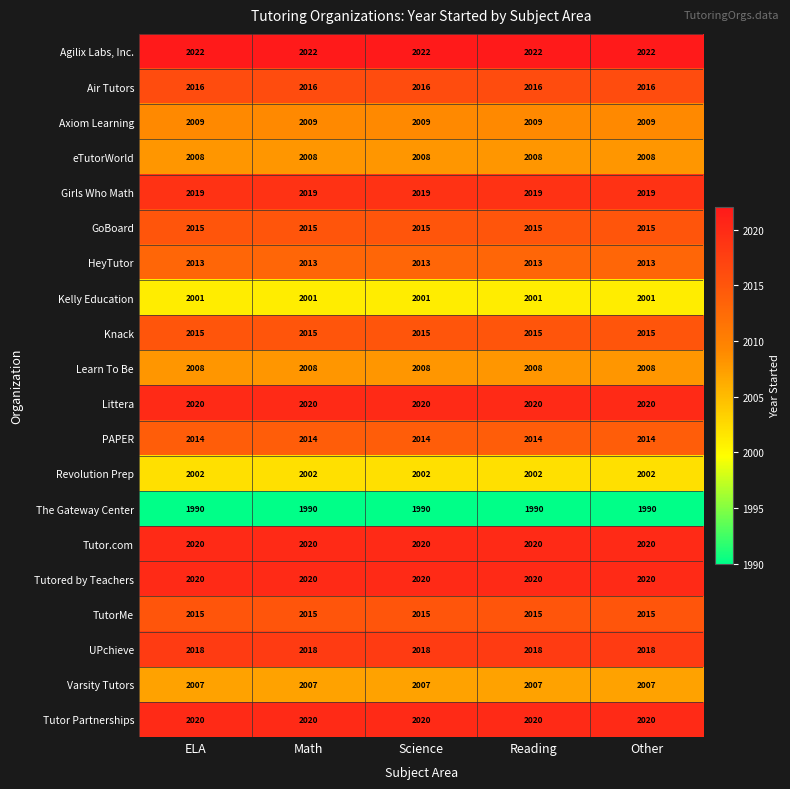

What is the approximate value of Revolution Prep at Science?

2002